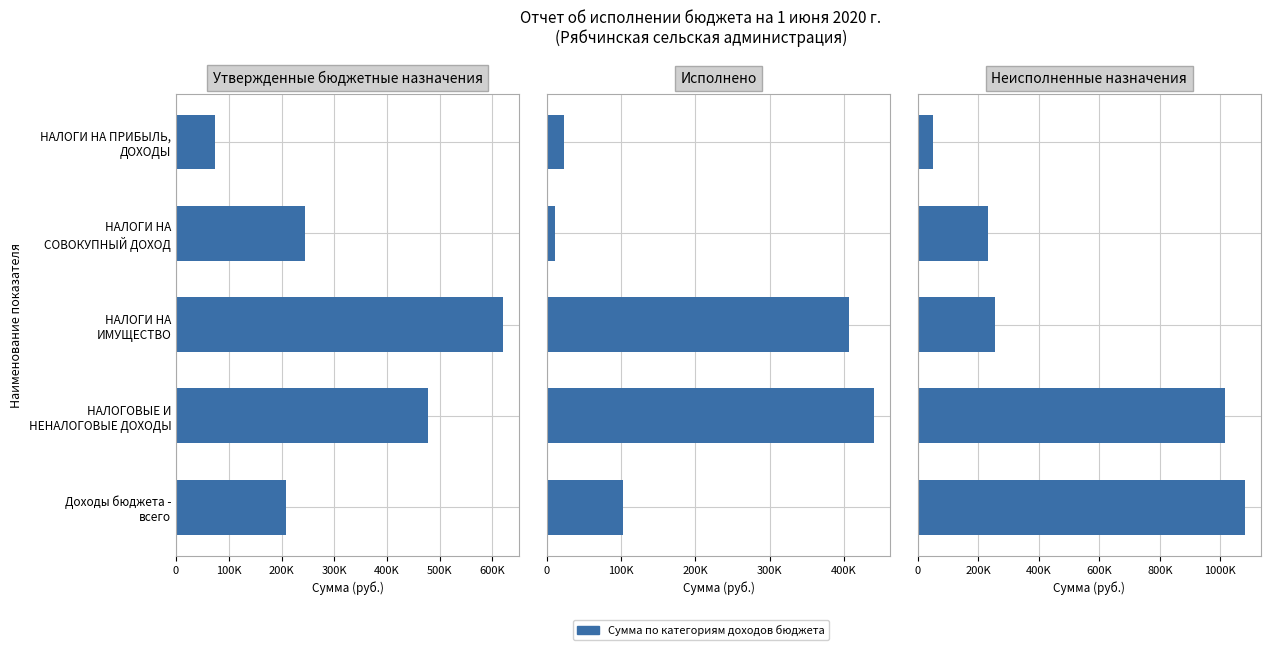

Is the value of Утвержденные бюджетные назначения at Доходы бюджета - всего greater than the value of Неисполненные назначения at Доходы бюджета - всего?

No